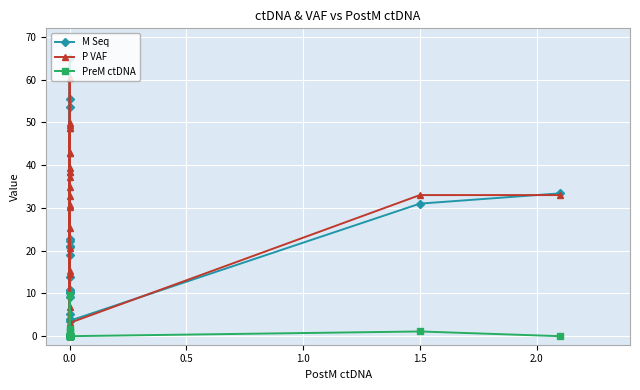

How many distinct data groups are displayed?

3